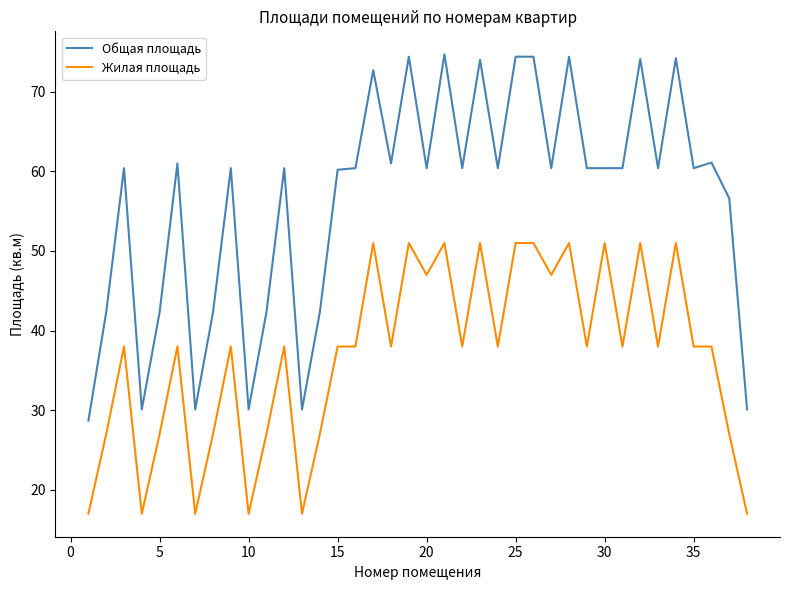

What is the smallest value displayed?

17.0